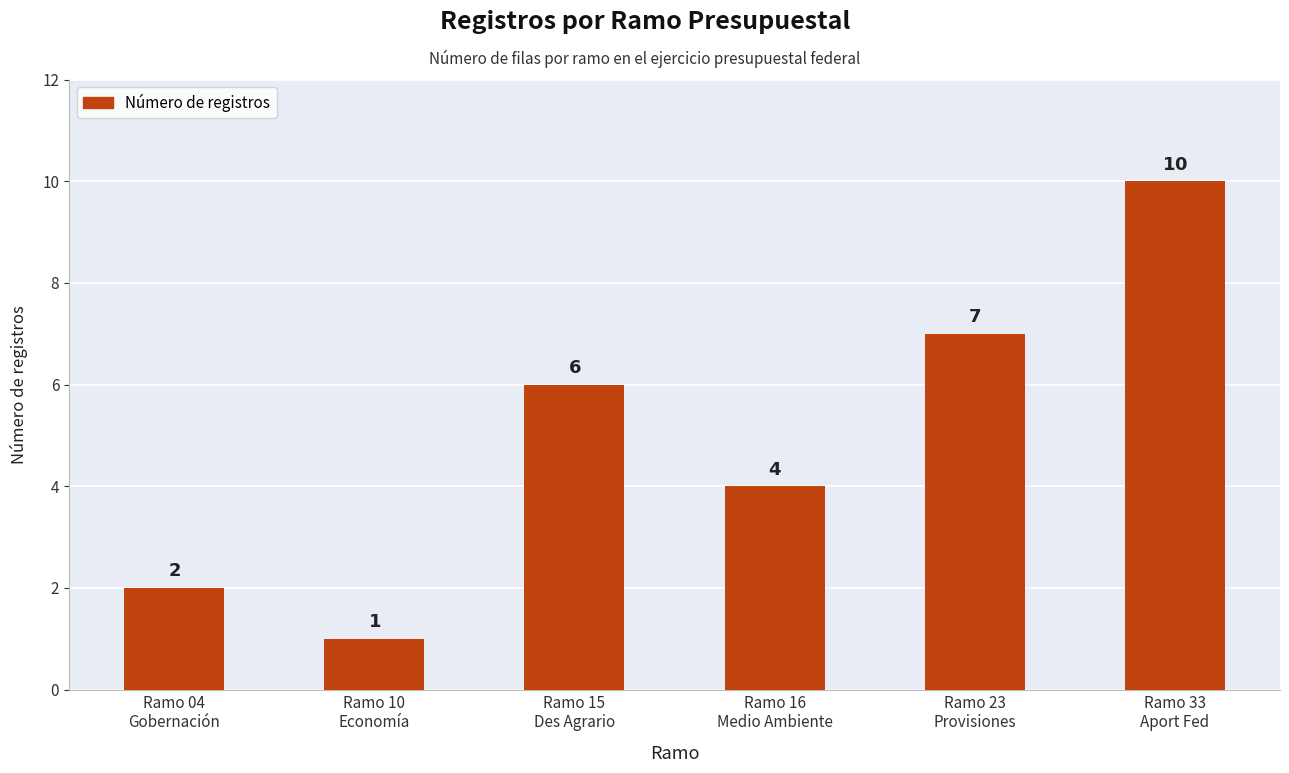

How many values are between 2 and 7?

4